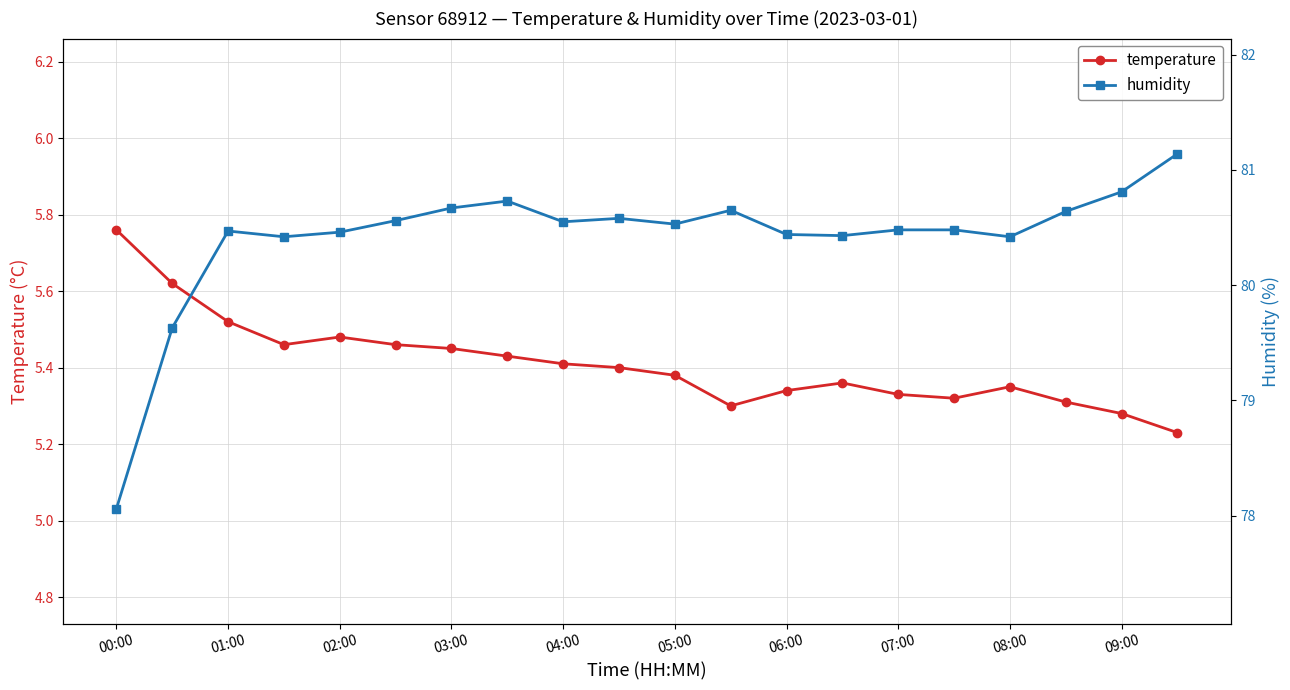

The temperature series shows 8.9 at 09:00. True or false?

False